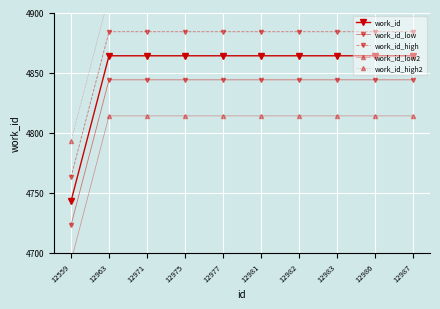

At how many categories does at least one series exceed 4789?

10